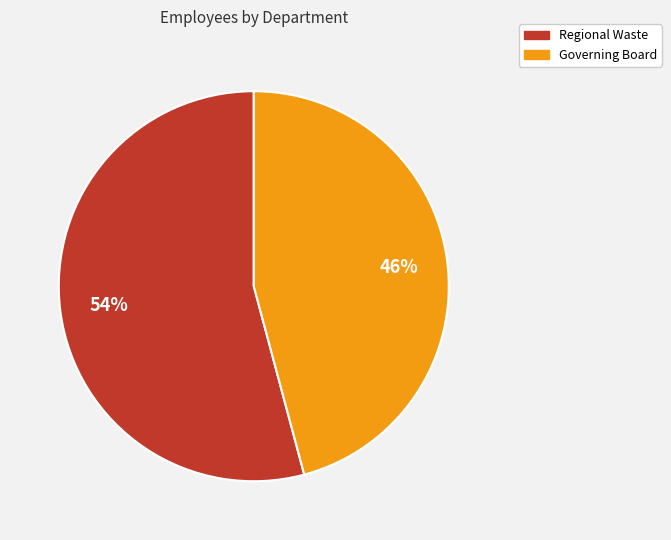

Is it true that Governing Board is 46% of the pie?

True